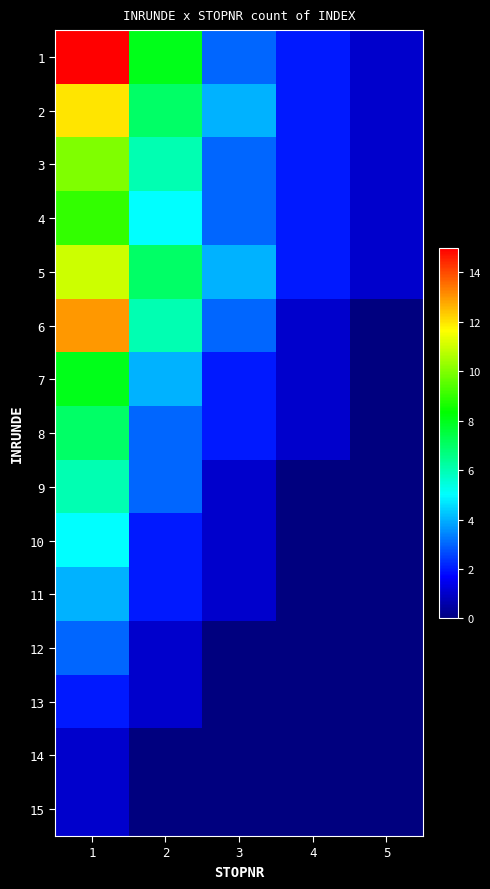

What is the greatest value displayed?

15